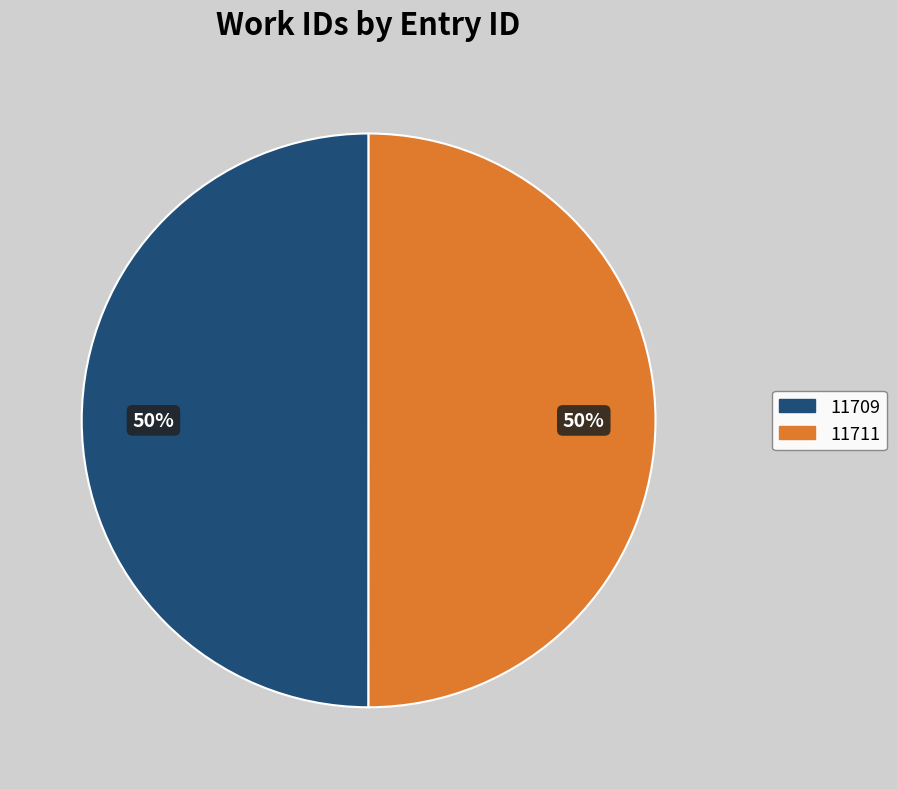

To the nearest percent, what is the average slice percentage?

50%